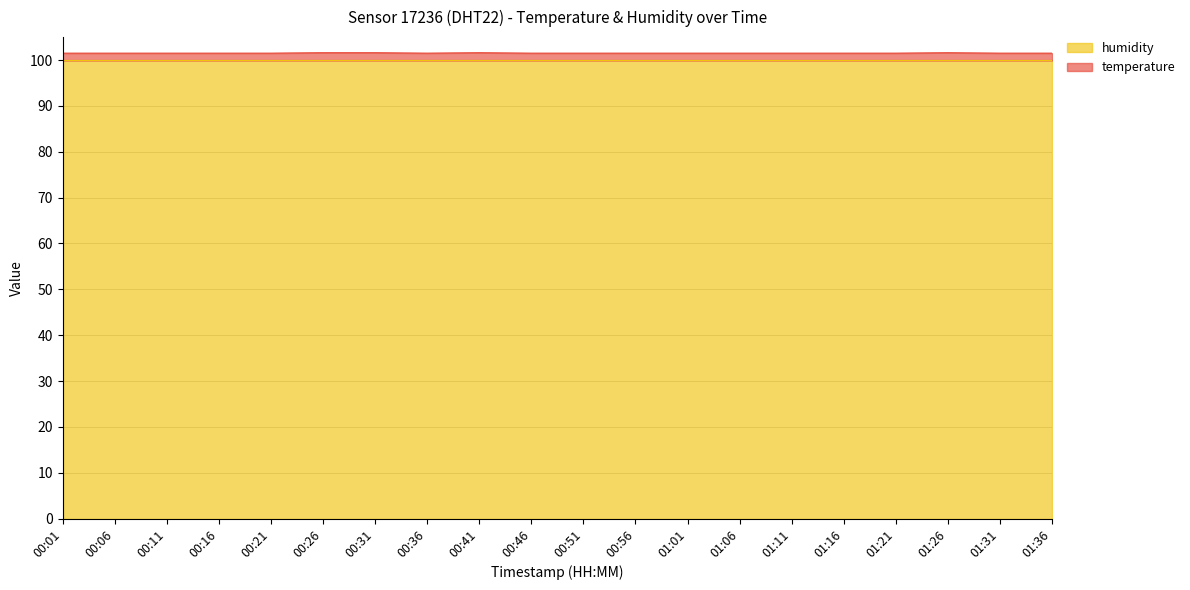

List the labels in order of value, largest first.

00:26, 00:31, 00:41, 01:26, 00:01, 00:06, 00:11, 00:16, 00:21, 00:36, 00:46, 00:51, 00:56, 01:01, 01:06, 01:11, 01:16, 01:21, 01:31, 01:36